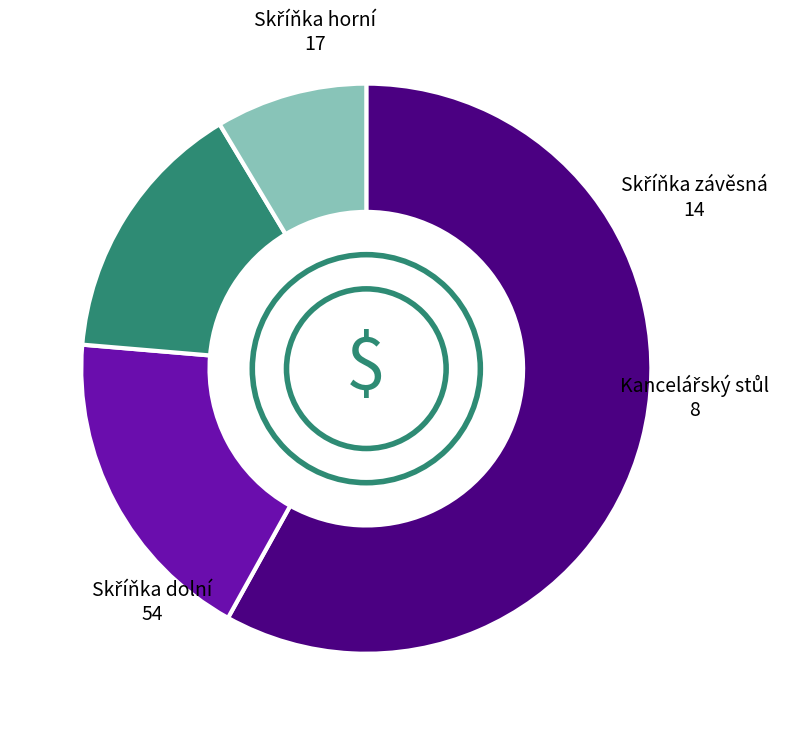

How many segments does this pie chart have?

4